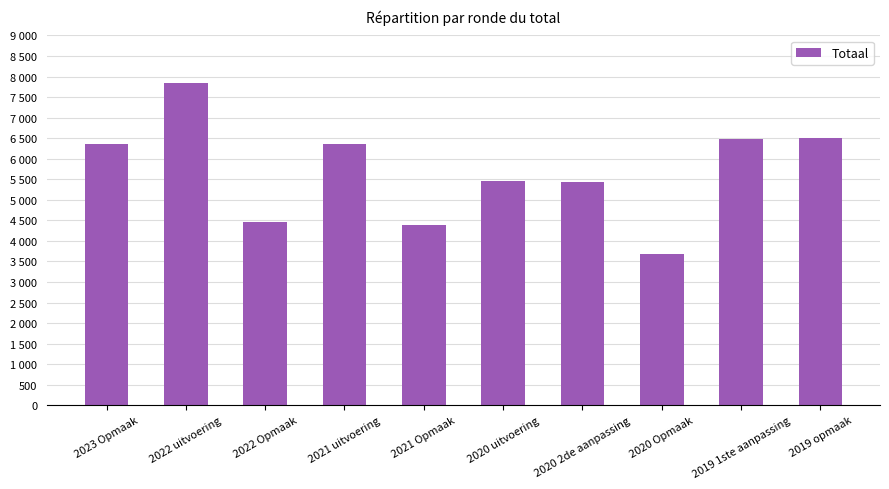

At which label does the data first exceed 6354?

2022 uitvoering